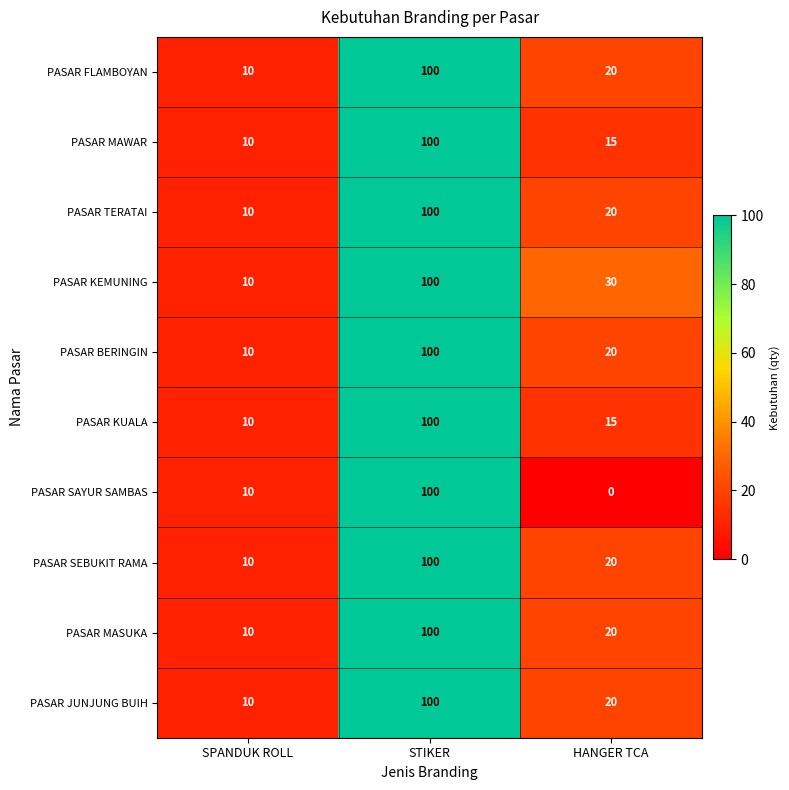

Reading left to right, list all the values displayed in this chart.

PASAR FLAMBOYAN: 10	100	20
PASAR MAWAR: 10	100	15
PASAR TERATAI: 10	100	20
PASAR KEMUNING: 10	100	30
PASAR BERINGIN: 10	100	20
PASAR KUALA: 10	100	15
PASAR SAYUR SAMBAS: 10	100	0
PASAR SEBUKIT RAMA: 10	100	20
PASAR MASUKA: 10	100	20
PASAR JUNJUNG BUIH: 10	100	20